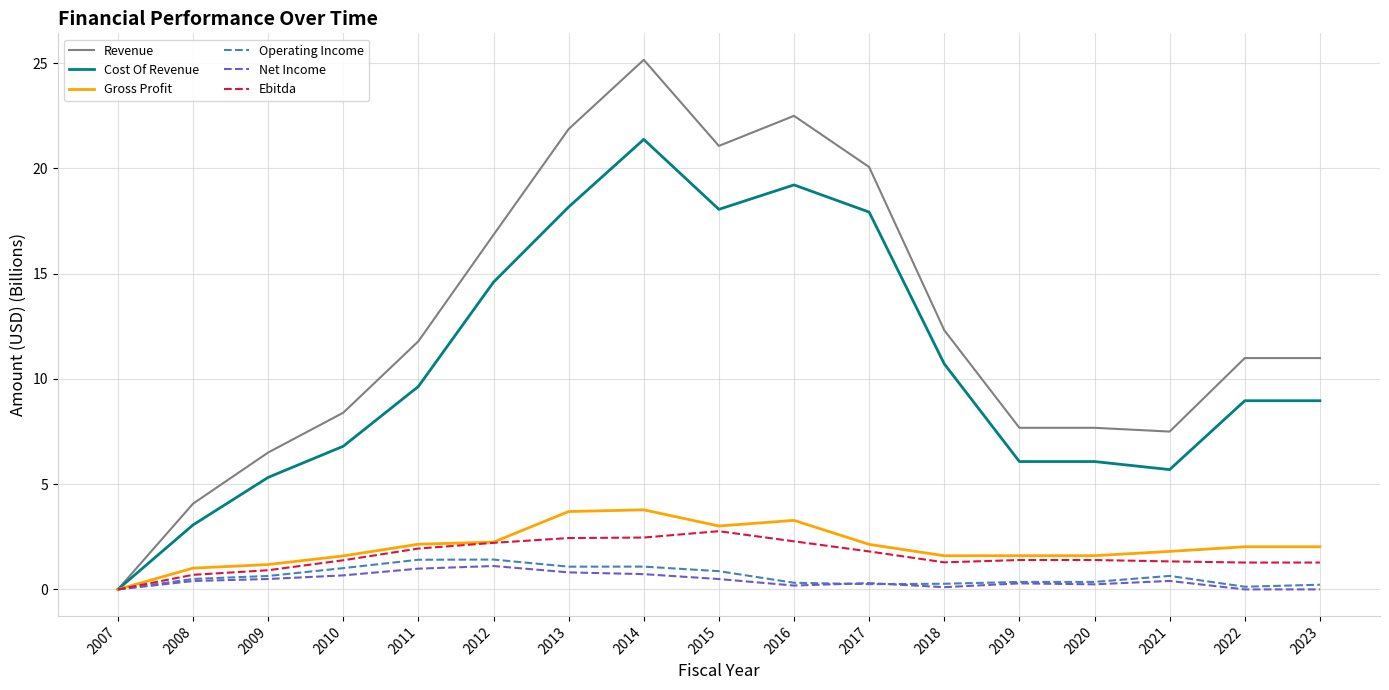

Is it true that Cost Of Revenue equals 6.2 at 2013?

False